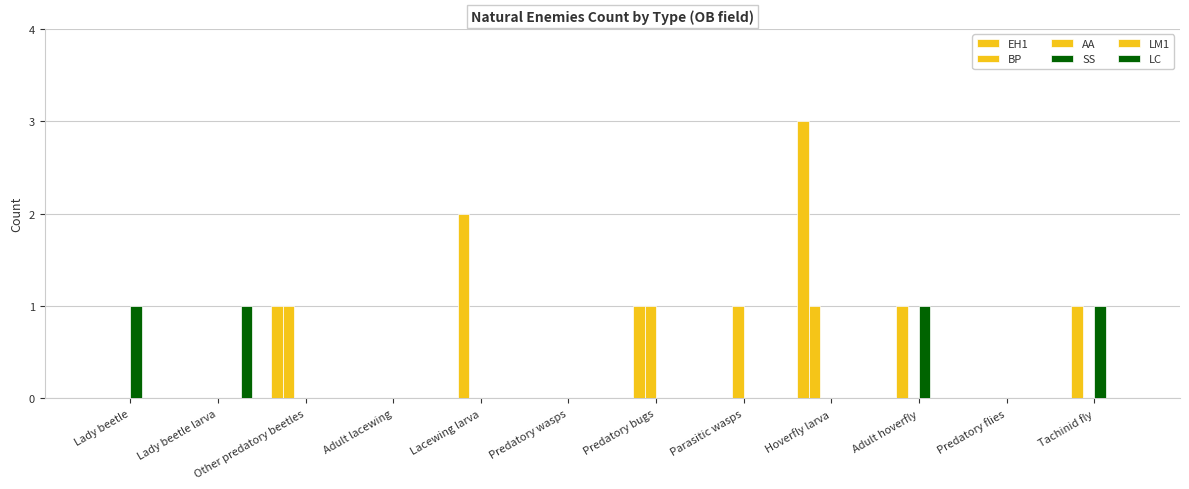

How many groups of bars are there?

12